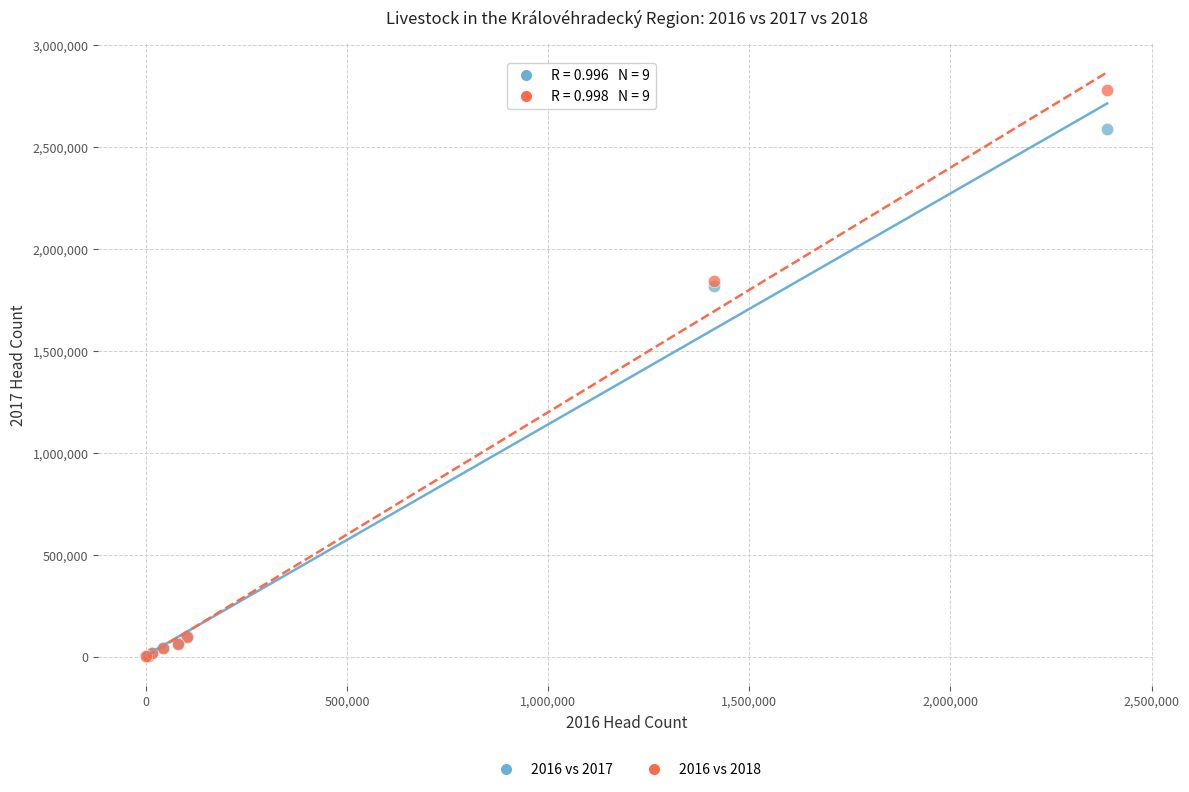

Which series reaches the maximum Y coordinate?

2016 vs 2018